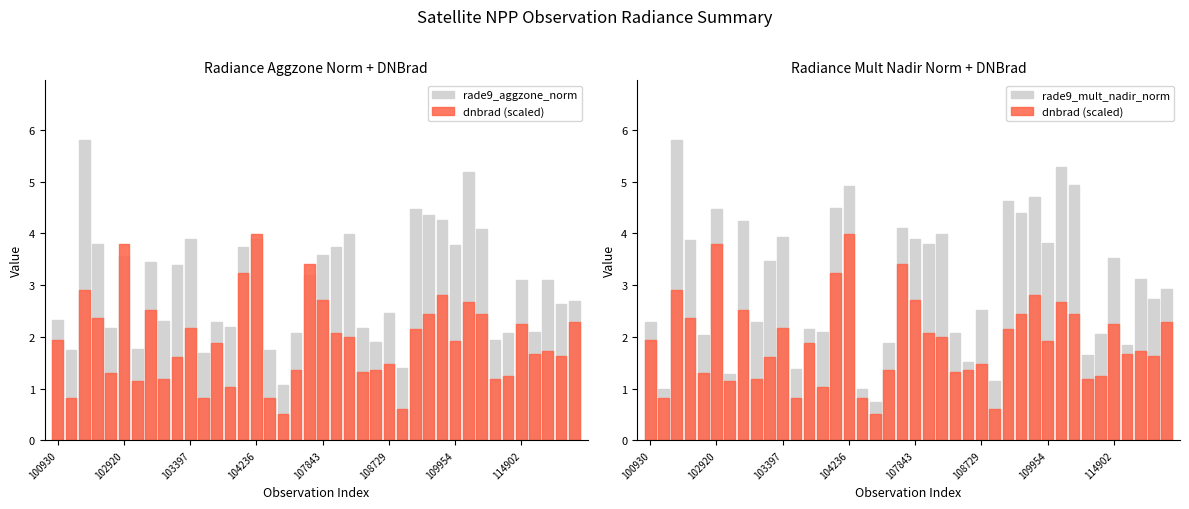

The rade9_mult_nadir_norm series shows 0.6 at 13. True or false?

False